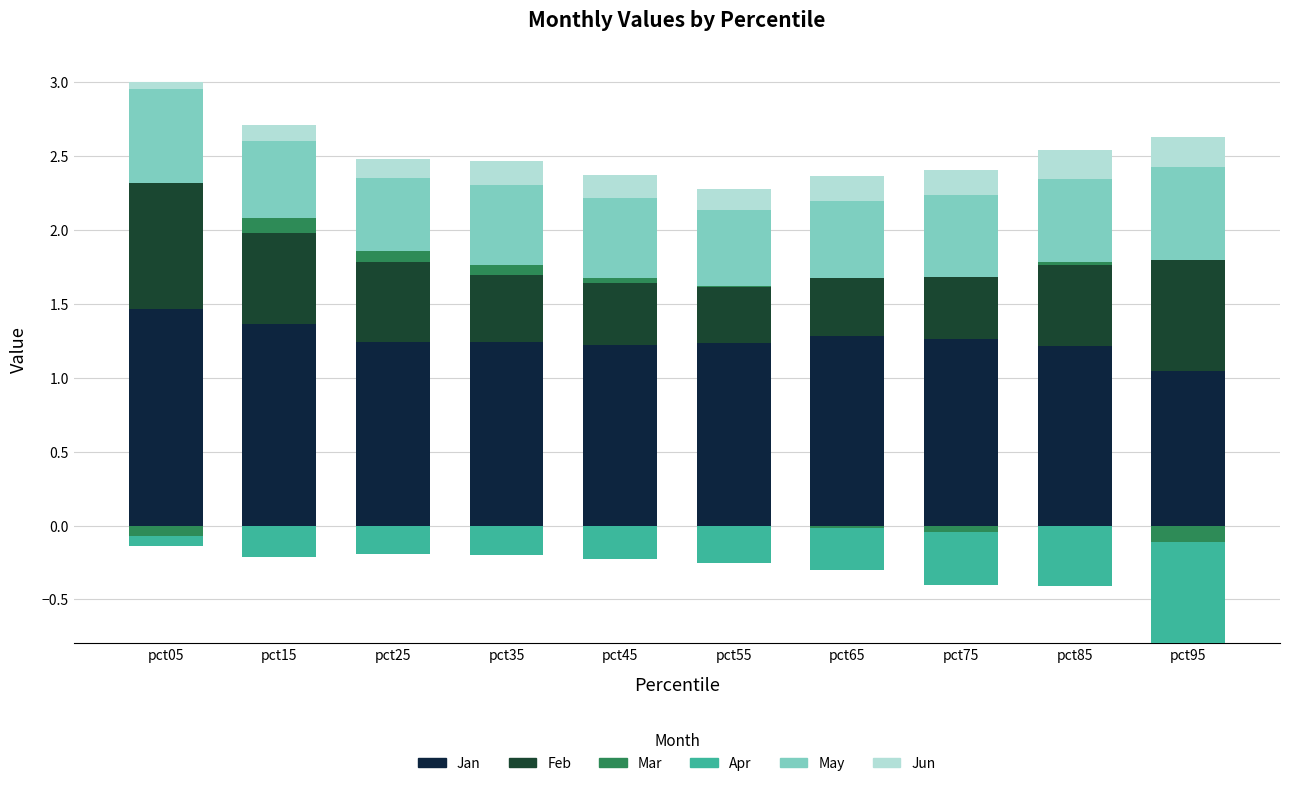

At how many categories does at least one series exceed 0?

10